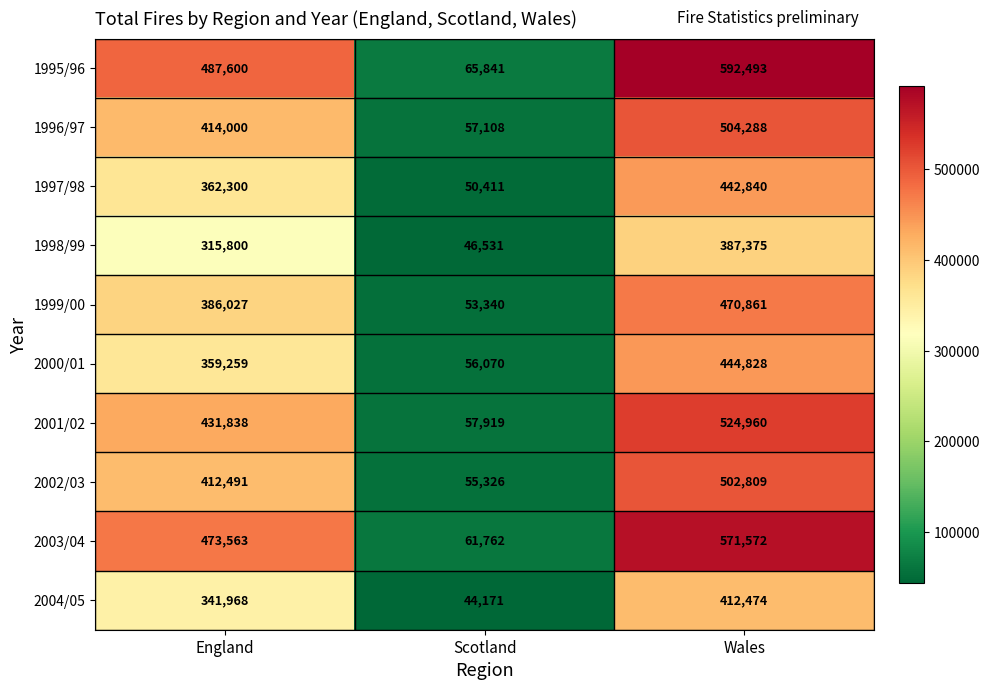

Reading right to left, list all the values displayed in this chart.

1995/96: 592493	65841	487600
1996/97: 504288	57108	414000
1997/98: 442840	50411	362300
1998/99: 387375	46531	315800
1999/00: 470861	53340	386027
2000/01: 444828	56070	359259
2001/02: 524960	57919	431838
2002/03: 502809	55326	412491
2003/04: 571572	61762	473563
2004/05: 412474	44171	341968